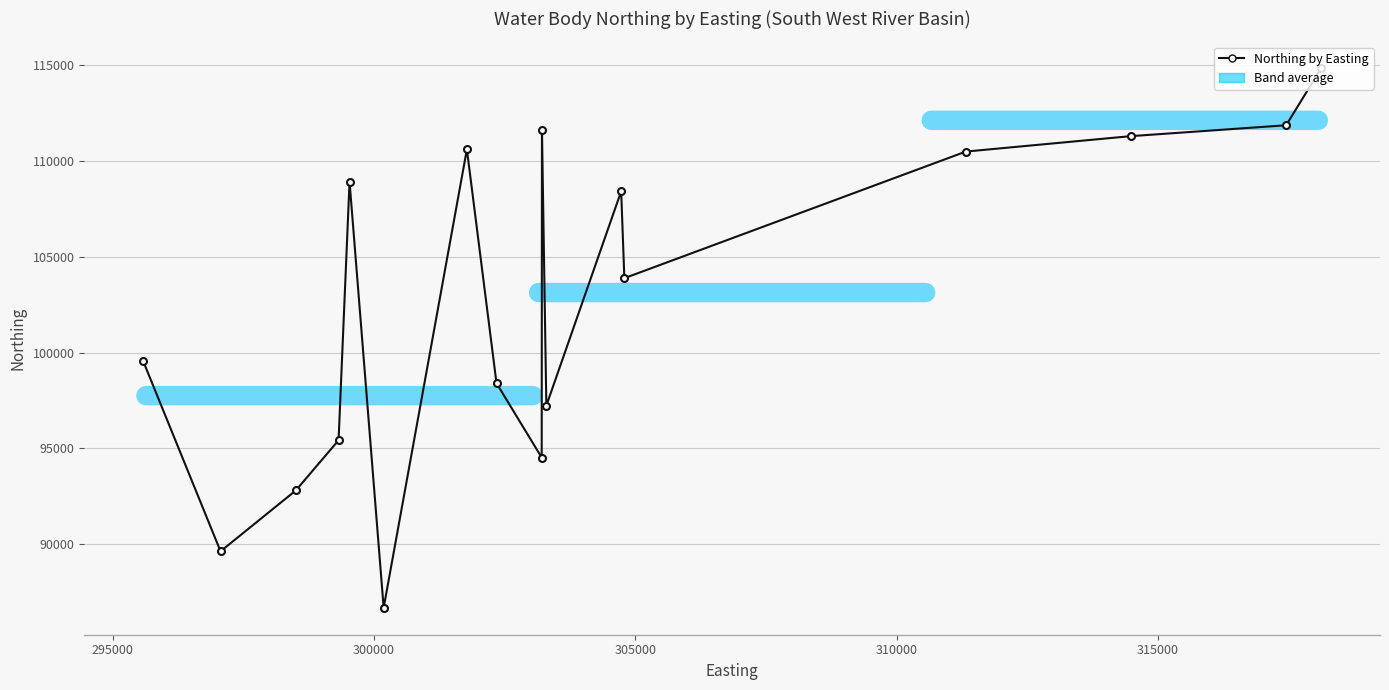

What is the difference between the second highest and second lowest values?

22248